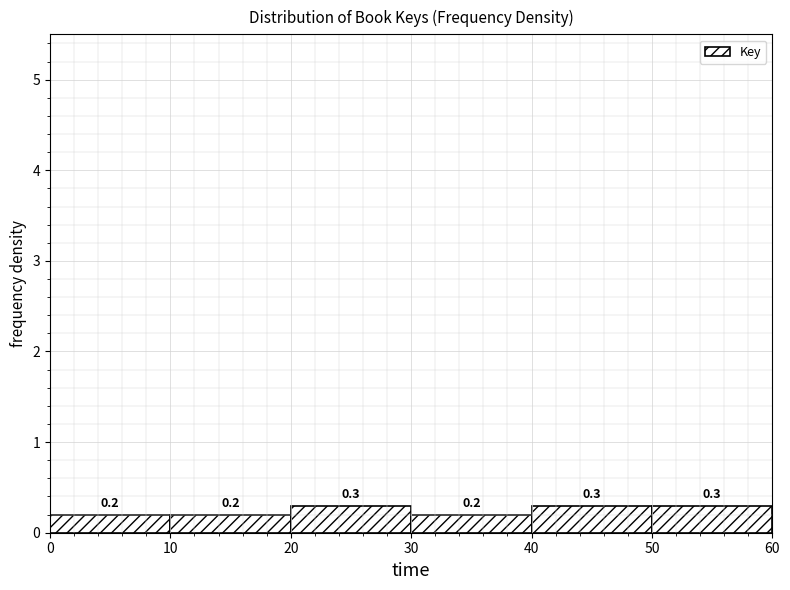

What is the height of the bar covering 50 to 60 on the x-axis?

0.3